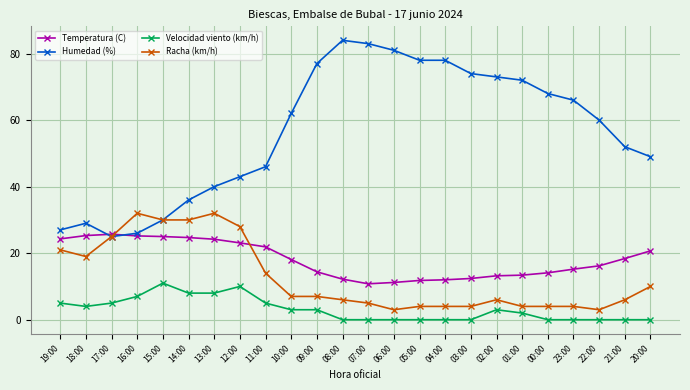

What is the label of the 12th point from the left?

08:00